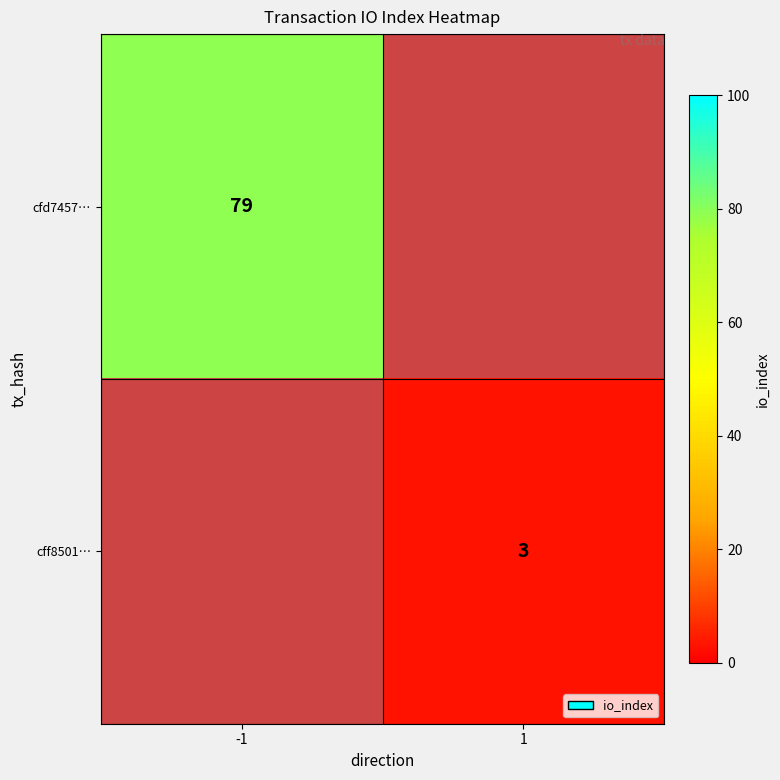

True or false: cff8501… has a value of 3 at 1.

True